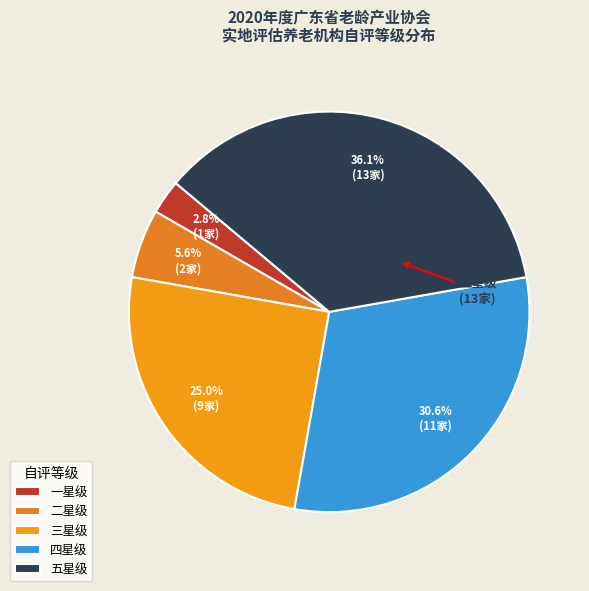

To the nearest percent, what is the combined percentage of 三星级 and 一星级?

28%